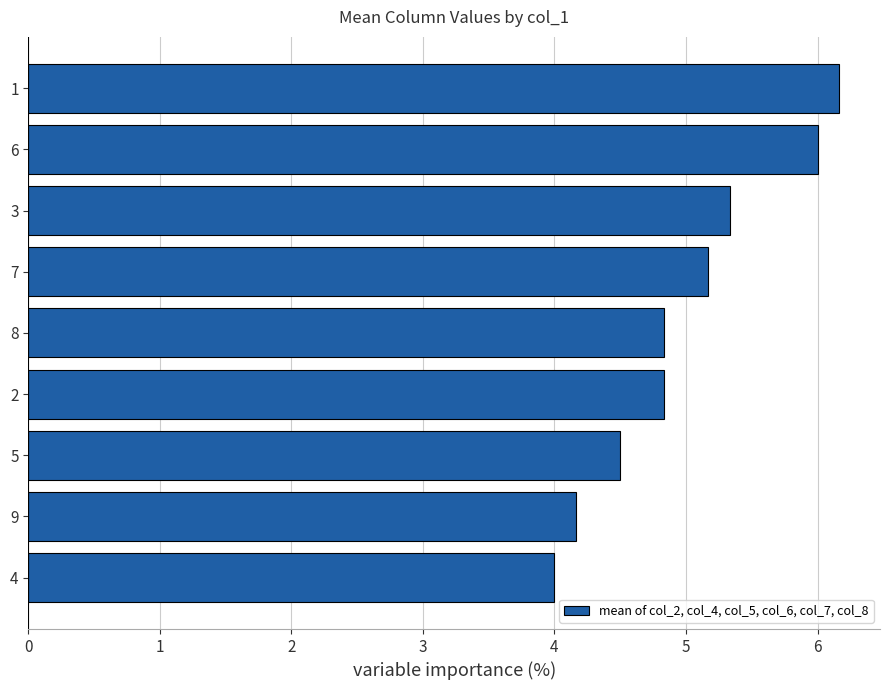

What is the average value?

5.0